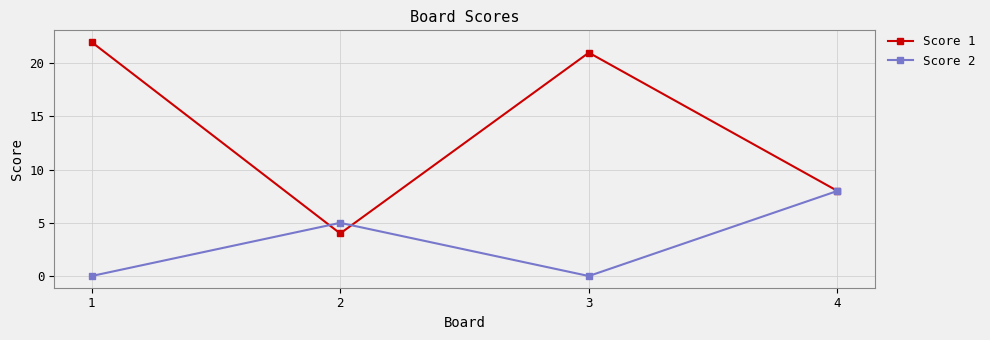

Reading left to right, what are all the values shown in this chart?

Score 1: 1=22	2=4	3=21	4=8
Score 2: 1=0	2=5	3=0	4=8